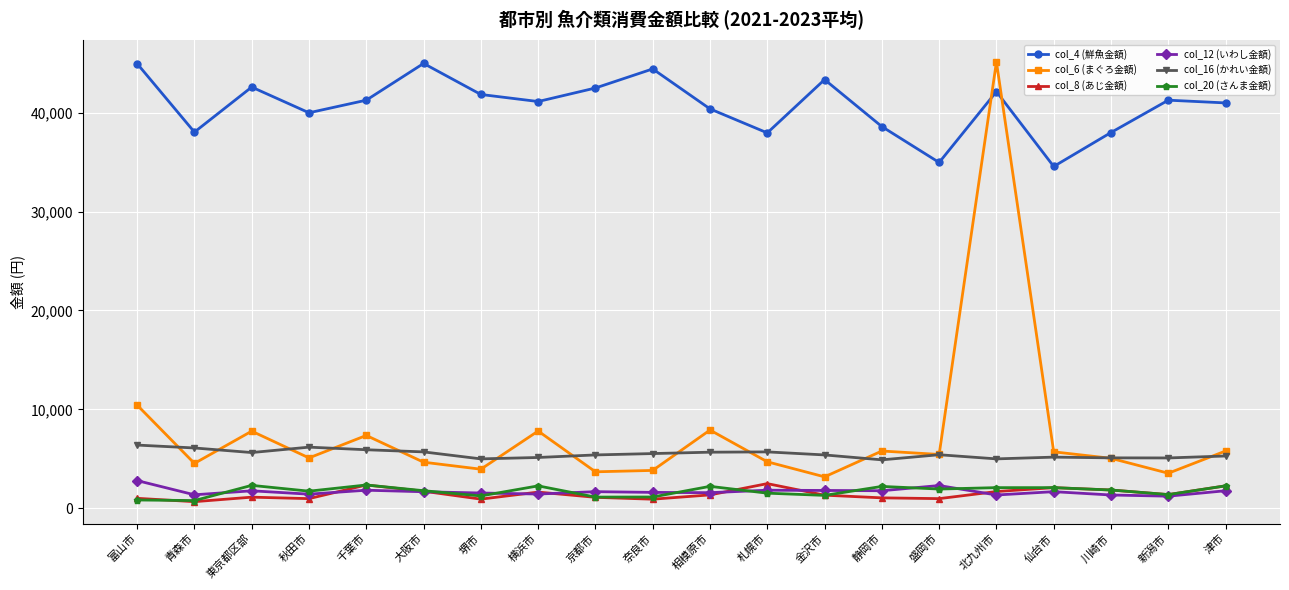

Is this an area chart (filled region under the line)?

No